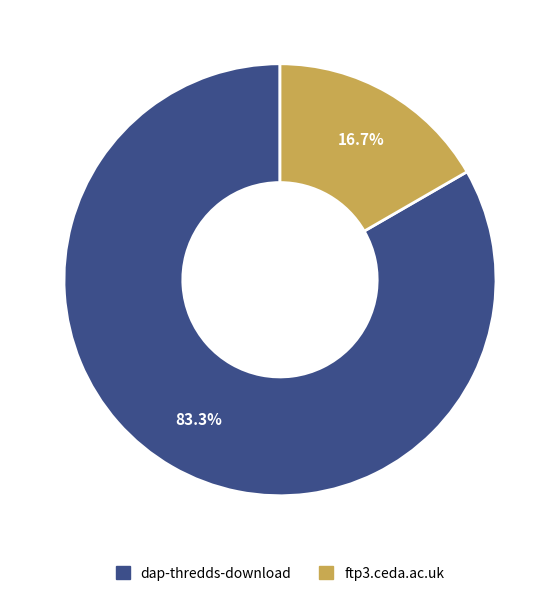

Rank the categories by value from highest to lowest.

dap-thredds-download, ftp3.ceda.ac.uk